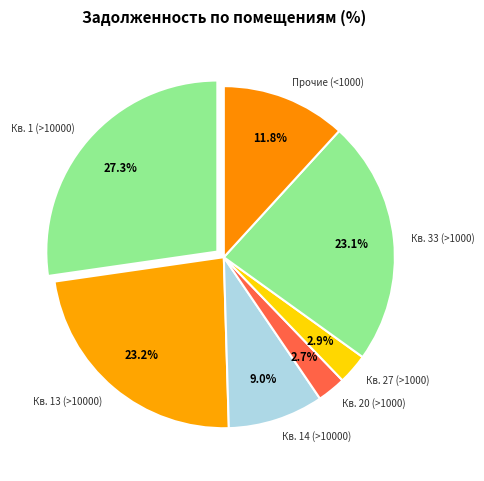

Does Кв. 33 (>1000) represent more than half of the total?

No